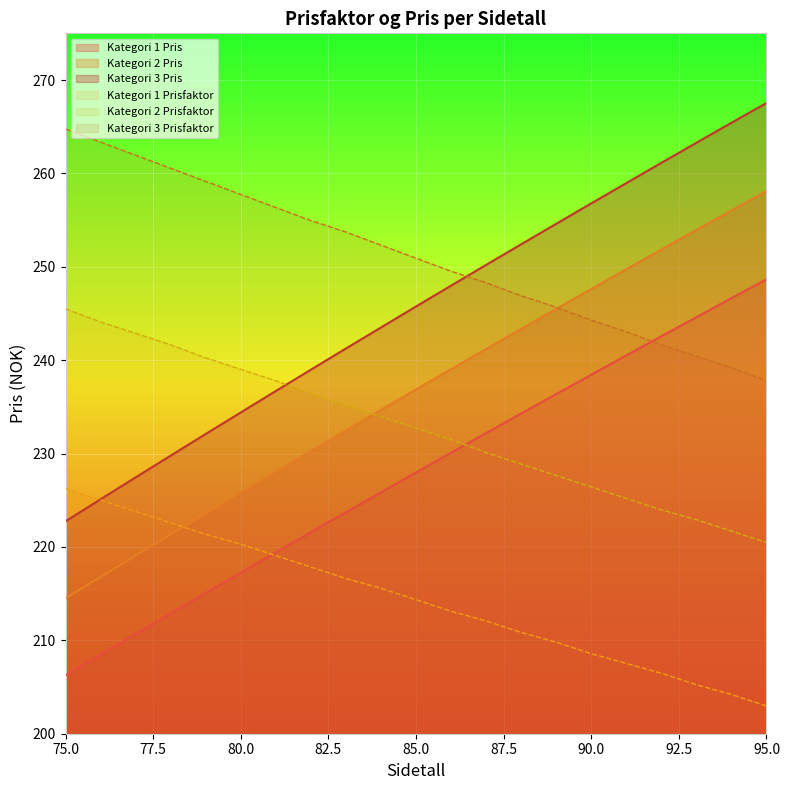

Between 75 and 84, which series saw the biggest shift?

Kategori 3 Pris